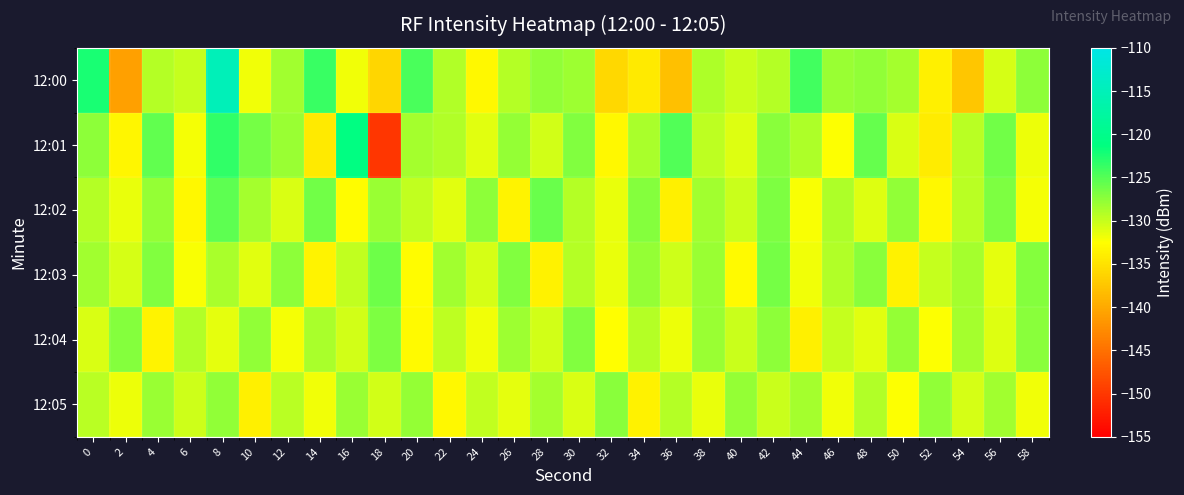

Reading left to right, what are all the values shown in this chart?

12:00: 0=-122.4	2=-140.9	4=-129.2	6=-130.0	8=-115.0	10=-131.9	12=-128.3	14=-123.7	16=-131.9	18=-136.1	20=-124.5	22=-129.0	24=-133.0	26=-129.3	28=-127.7	30=-128.3	32=-135.9	34=-134.4	36=-138.0	38=-128.8	40=-130.0	42=-129.3	44=-124.2	46=-128.0	48=-127.7	50=-128.6	52=-133.9	54=-137.4	56=-130.7	58=-127.4
12:01: 0=-127.4	2=-133.3	4=-125.5	6=-132.0	8=-123.5	10=-126.4	12=-128.1	14=-134.3	16=-121.1	18=-150.2	20=-128.5	22=-129.1	24=-131.2	26=-127.8	28=-130.4	30=-126.9	32=-133.1	34=-128.7	36=-124.8	38=-129.6	40=-131.0	42=-127.3	44=-128.9	46=-132.4	48=-125.7	50=-130.8	52=-134.2	54=-129.5	56=-126.3	58=-131.7
12:02: 0=-129.2	2=-131.5	4=-127.8	6=-133.1	8=-125.4	10=-128.6	12=-130.9	14=-126.3	16=-132.7	18=-128.1	20=-129.8	22=-131.2	24=-127.5	26=-133.4	28=-125.9	30=-129.3	32=-131.6	34=-127.2	36=-133.8	38=-128.4	40=-130.1	42=-126.7	44=-132.3	46=-128.9	48=-131.0	50=-127.6	52=-133.2	54=-129.4	56=-126.8	58=-132.0
12:03: 0=-128.3	2=-130.6	4=-126.9	6=-132.2	8=-128.8	10=-131.1	12=-127.5	14=-133.4	16=-129.7	18=-126.1	20=-132.8	22=-128.4	24=-130.7	26=-127.0	28=-133.6	30=-129.2	32=-131.5	34=-127.9	36=-130.3	38=-128.1	40=-132.9	42=-126.5	44=-131.8	46=-129.0	48=-127.4	50=-133.7	52=-130.0	54=-128.6	56=-131.3	58=-127.1
12:04: 0=-130.8	2=-127.2	4=-133.5	6=-129.1	8=-131.4	10=-127.7	12=-132.1	14=-128.7	16=-130.4	18=-126.8	20=-133.0	22=-129.6	24=-131.9	26=-128.2	28=-130.5	30=-127.0	32=-132.6	34=-129.3	36=-131.7	38=-128.0	40=-130.2	42=-127.5	44=-133.8	46=-129.9	48=-131.2	50=-127.8	52=-132.4	54=-128.5	56=-131.0	58=-127.3
12:05: 0=-129.4	2=-131.7	4=-128.0	6=-130.3	8=-127.6	10=-133.9	12=-129.5	14=-131.8	16=-128.1	18=-130.4	20=-127.8	22=-133.1	24=-129.7	26=-131.3	28=-128.6	30=-130.9	32=-127.3	34=-133.6	36=-129.2	38=-131.5	40=-127.9	42=-130.2	44=-128.5	46=-131.8	48=-129.1	50=-132.4	52=-127.7	54=-130.6	56=-128.3	58=-131.9